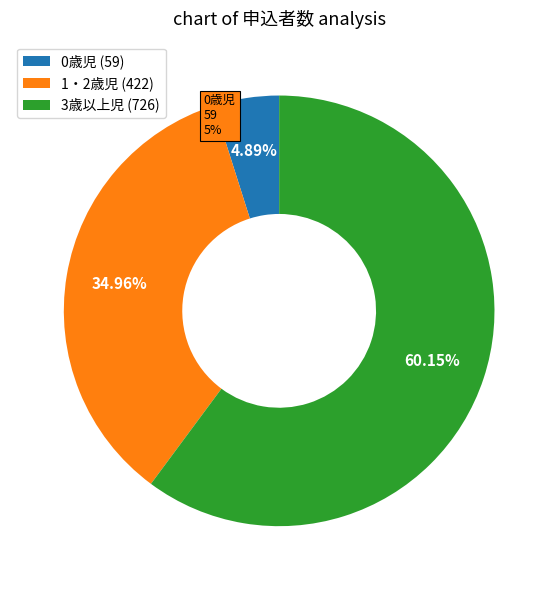

Count the number of slices in the pie.

3